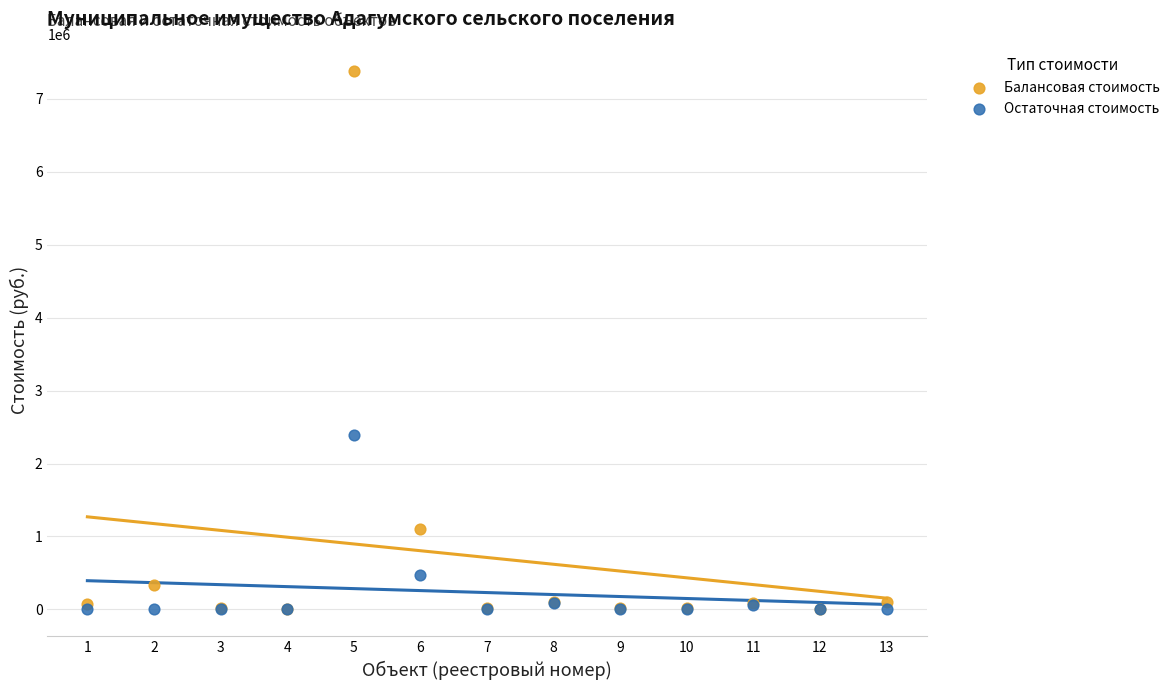

Across all series, what Y value is closest to 3687656?

2386628.5